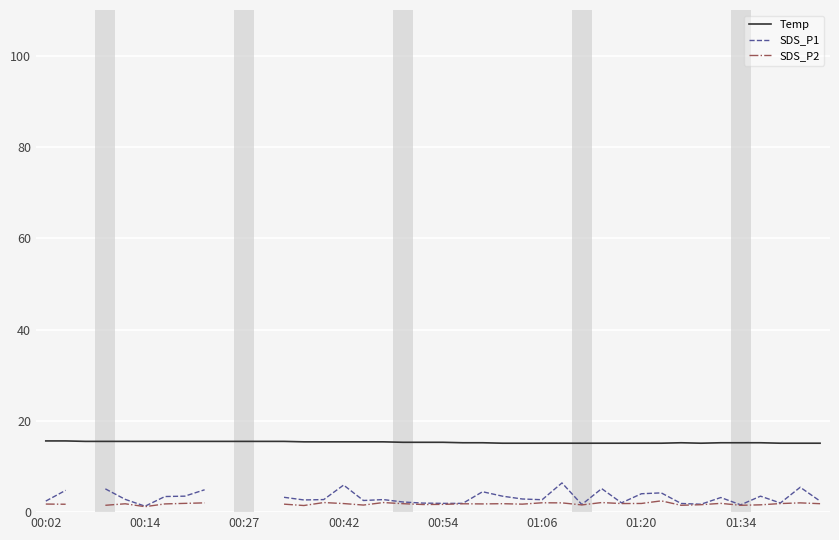

At which category is the sum across all series the highest?

26